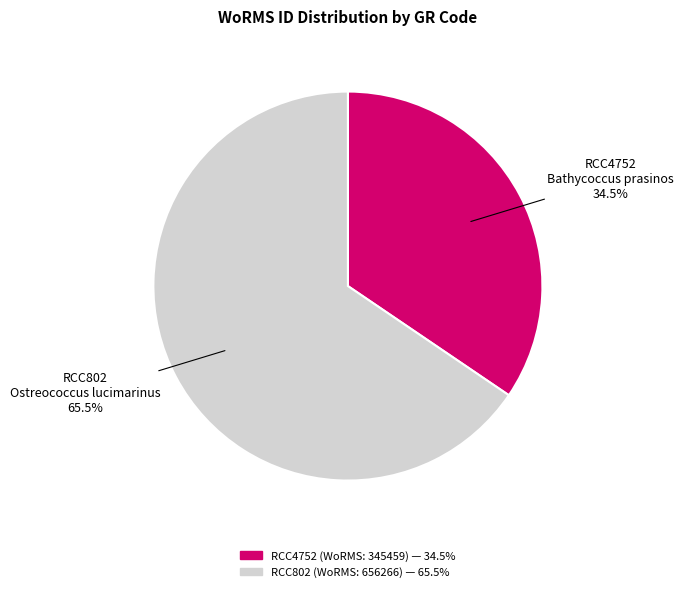

Is there a majority slice in this chart?

Yes